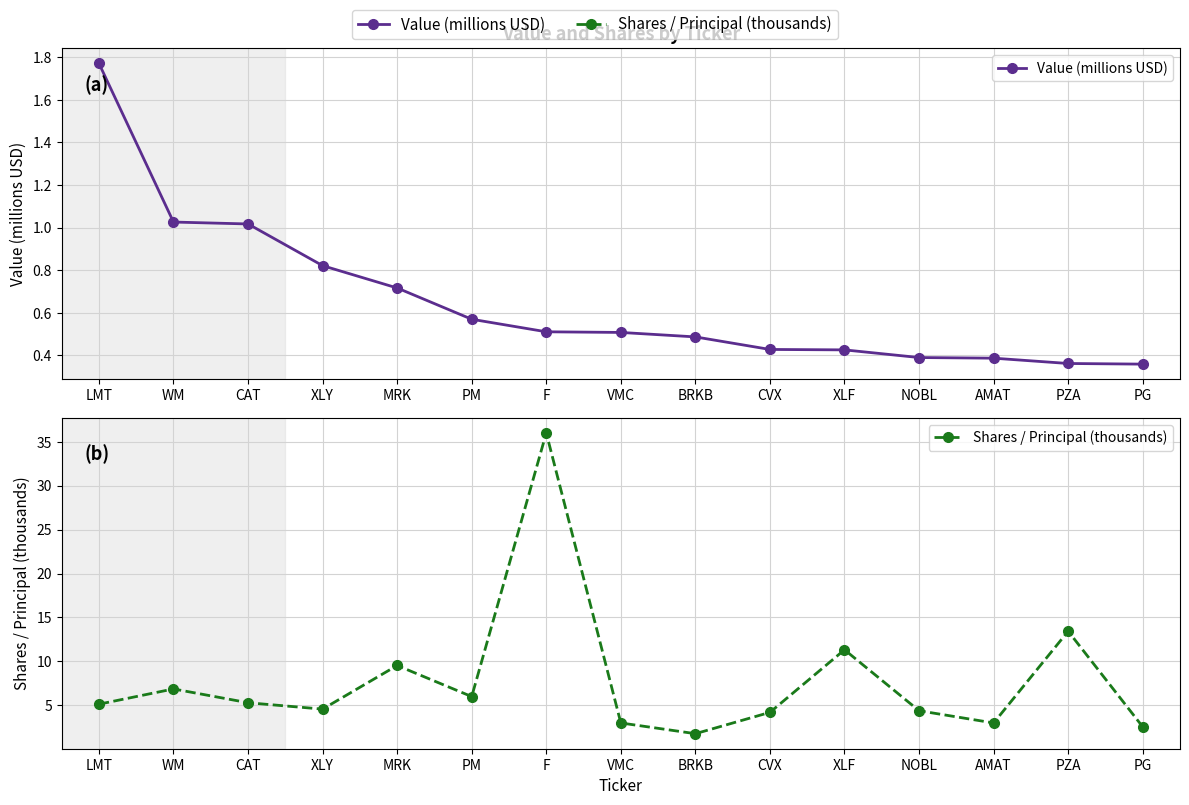

Which series has the largest total across all categories?

Shares / Principal (thousands)